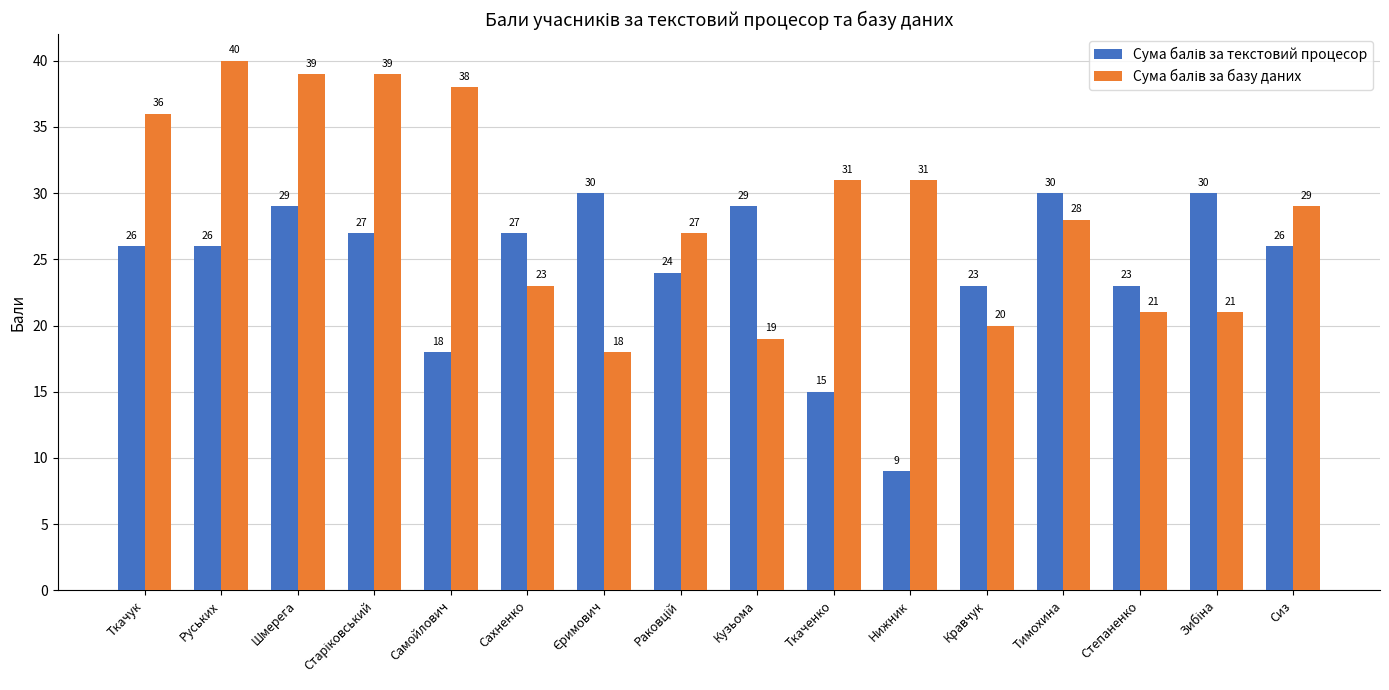

What is the maximum value shown in the chart?

40